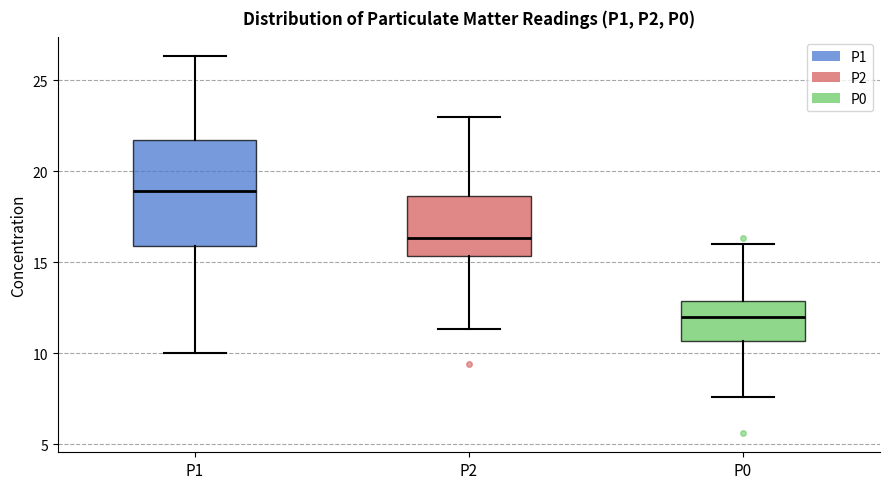

Where is the lower edge of the box for P0 on the y-axis? The values are not printed on the chart, so give them approximately, as read against the axis.

10.5